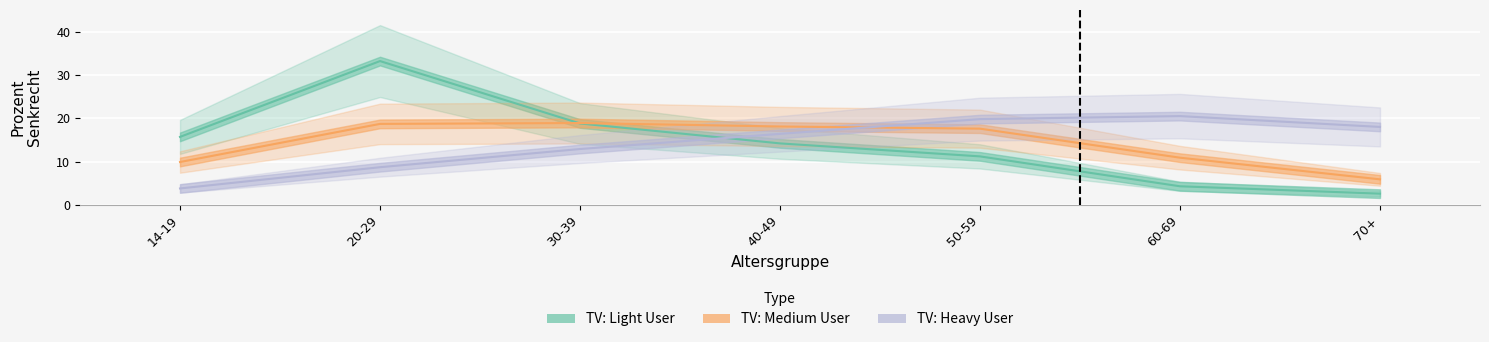

Where is the first local maximum for TV: Medium User?

30-39